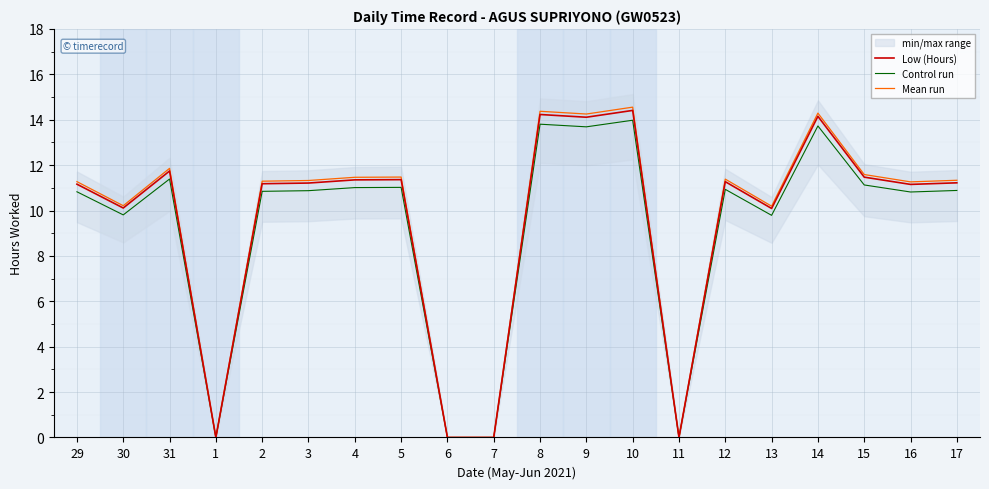

Is it true that Control run equals 8.7 at 1?

False